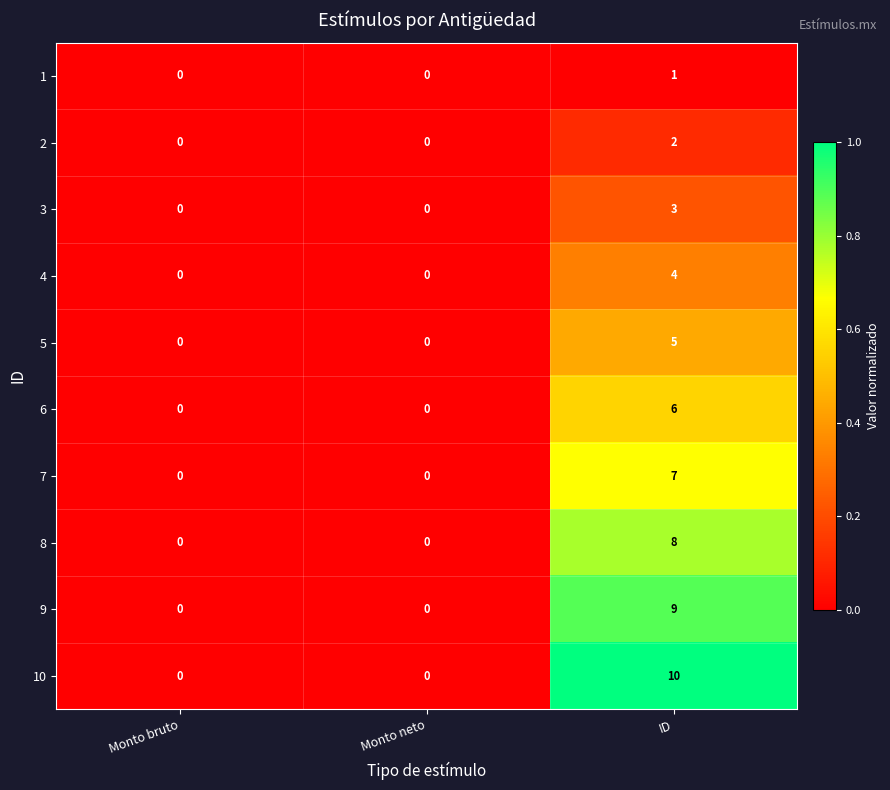

At ID, list the series in order from smallest to largest.

1, 2, 3, 4, 5, 6, 7, 8, 9, 10